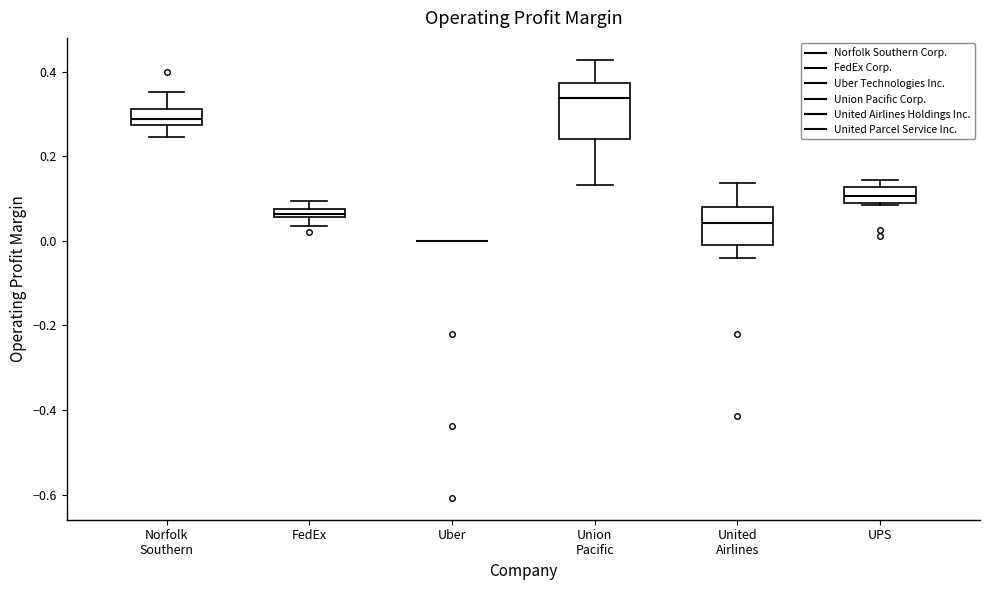

Comparing the boxes themselves (not the whiskers), which one is the tallest?

Union Pacific